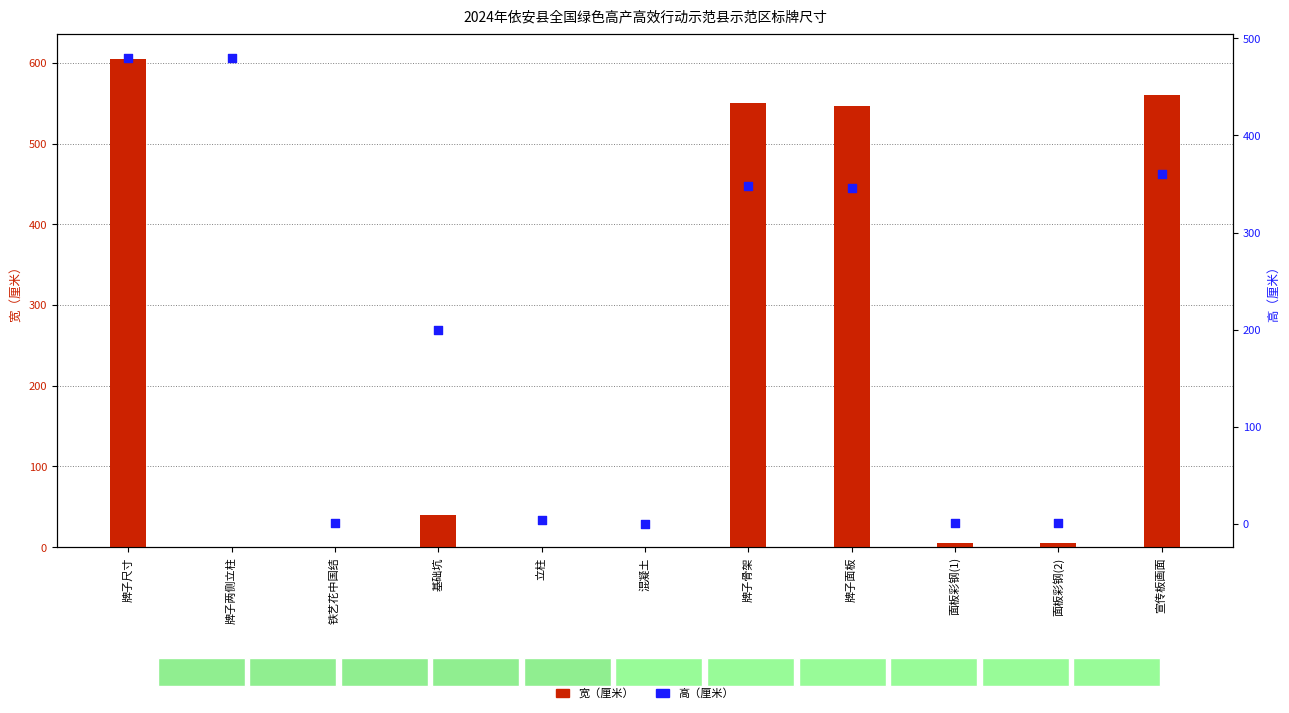

What are all the series names shown in the legend?

宽（厘米）, 高（厘米）